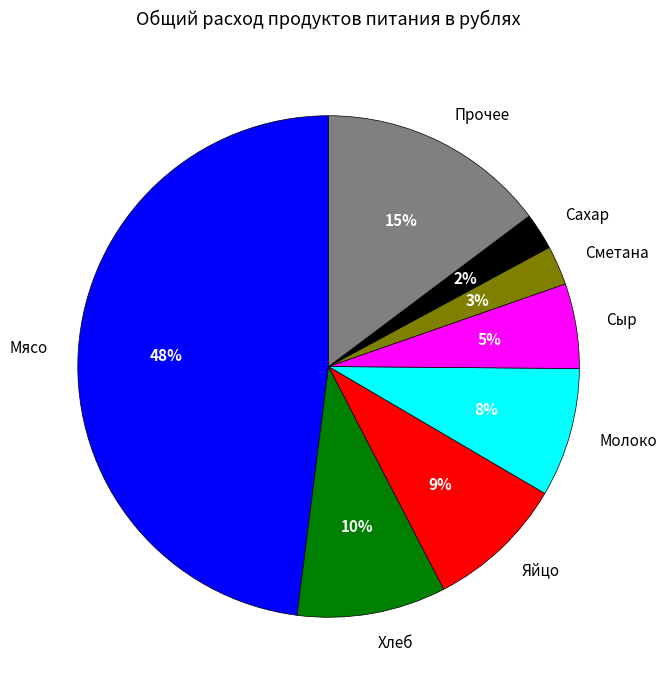

To the nearest percent, what percentage of the pie is Мясо?

48%